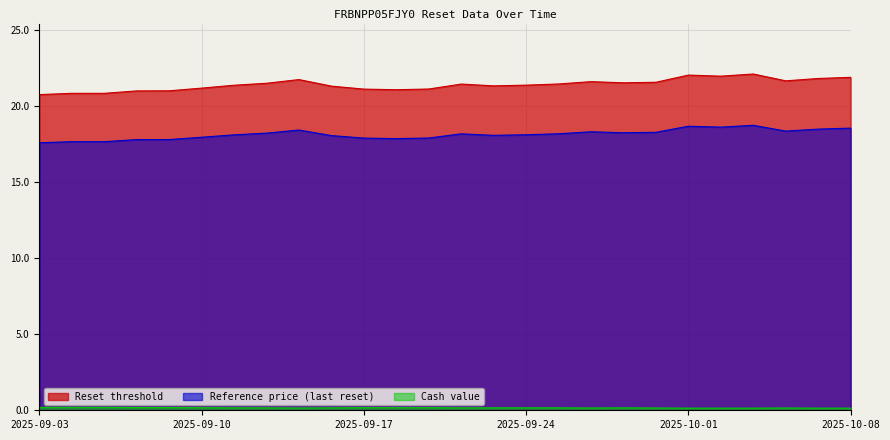

The Reference price (last reset) series shows 4.4 at 2025-10-01. True or false?

False